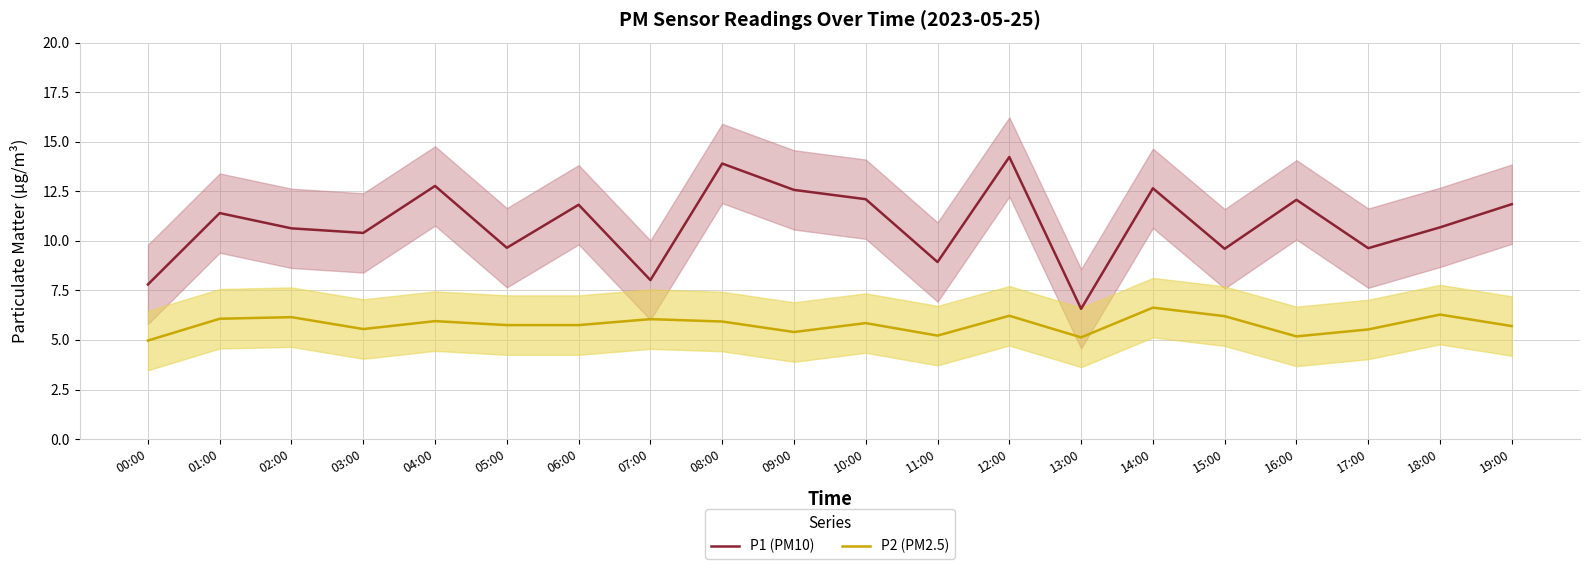

List the labels in order of P2 (PM2.5) value, smallest first.

00:00, 13:00, 16:00, 11:00, 09:00, 17:00, 03:00, 19:00, 05:00, 06:00, 10:00, 08:00, 04:00, 07:00, 01:00, 02:00, 15:00, 12:00, 18:00, 14:00